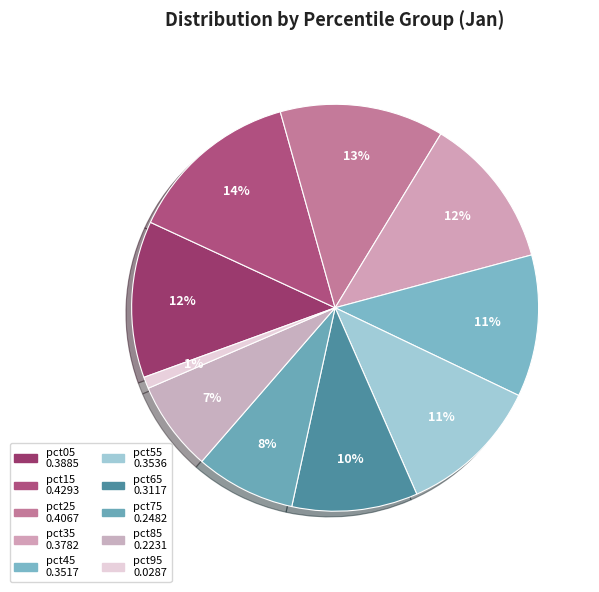

How many segments does this pie chart have?

10